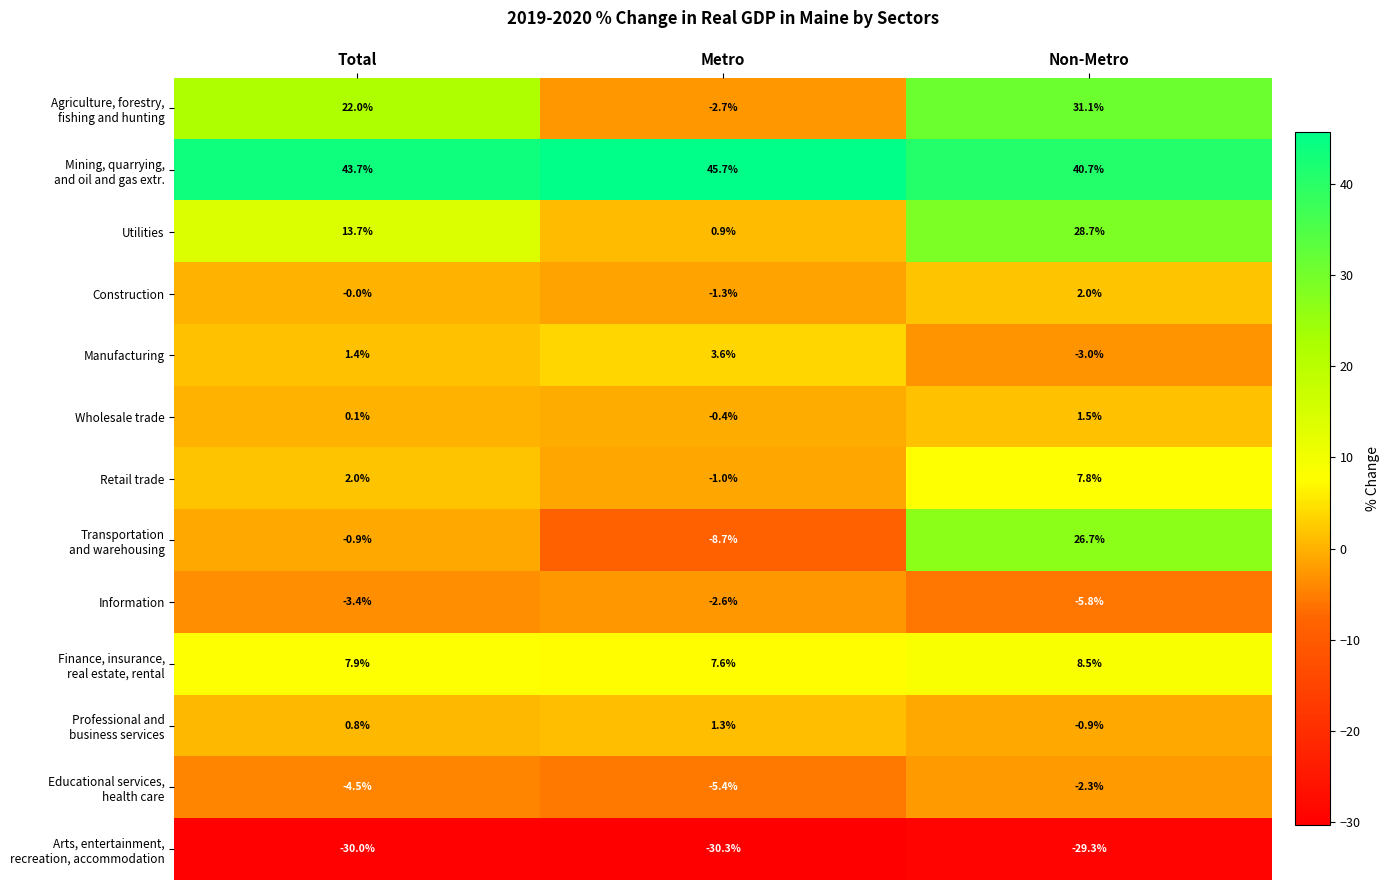

What is the difference between the second highest and minimum values in the Construction series?

1.3